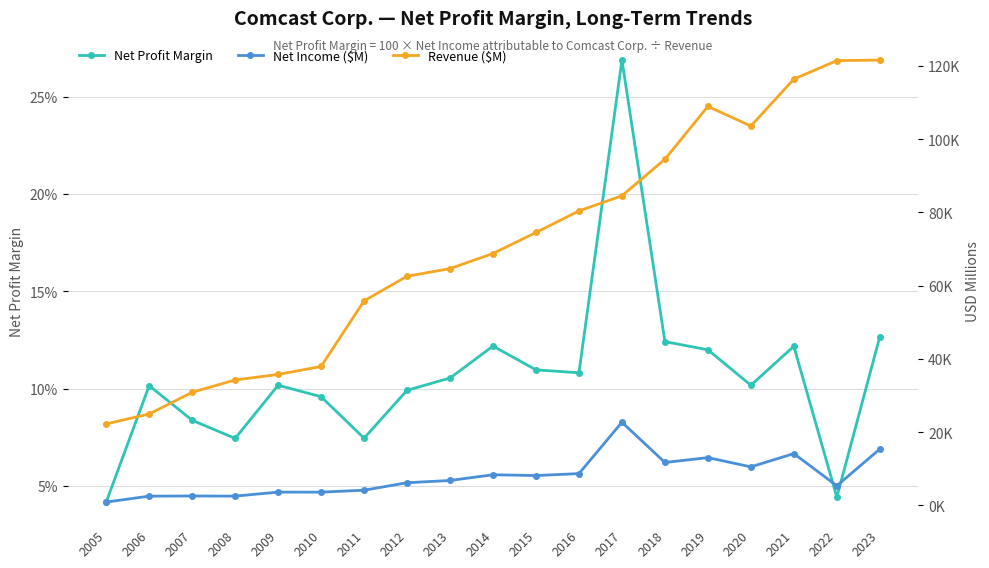

What is the total value across all series at 2015?

82673.1